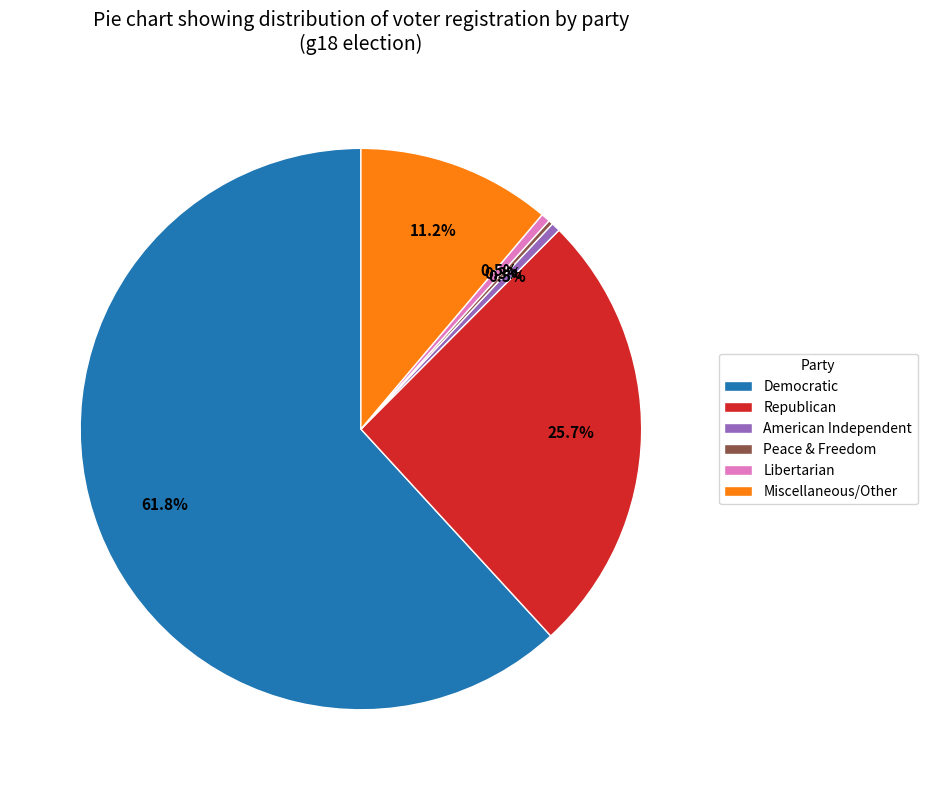

Which category has the biggest portion of the pie?

Democratic